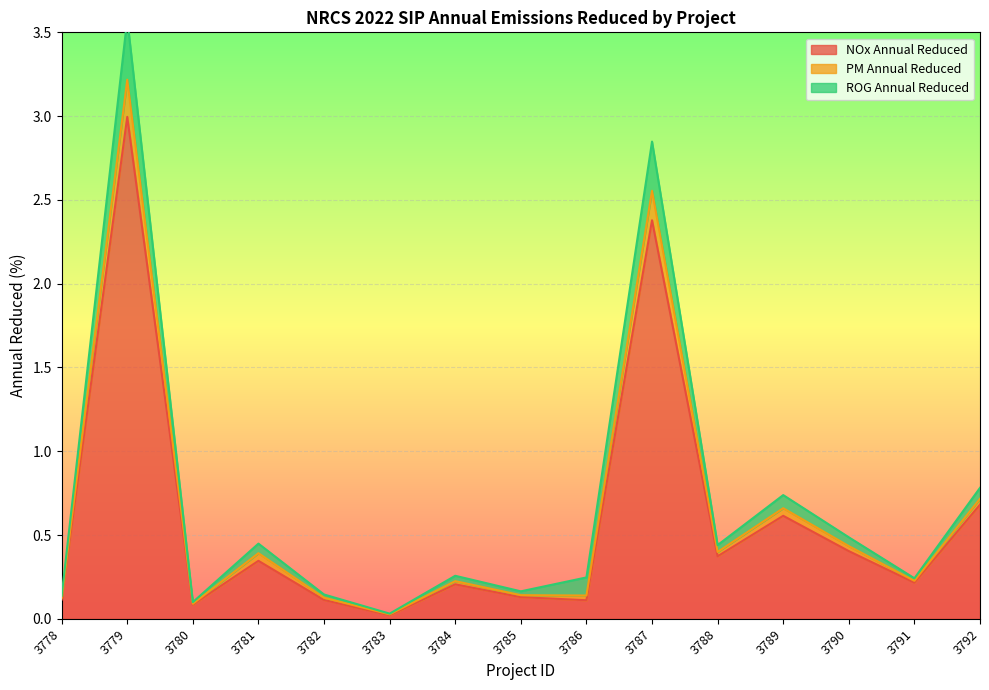

List the labels in order of PM Annual Reduced value, largest first.

3779, 3787, 3792, 3789, 3790, 3781, 3788, 3784, 3786, 3791, 3785, 3782, 3778, 3780, 3783